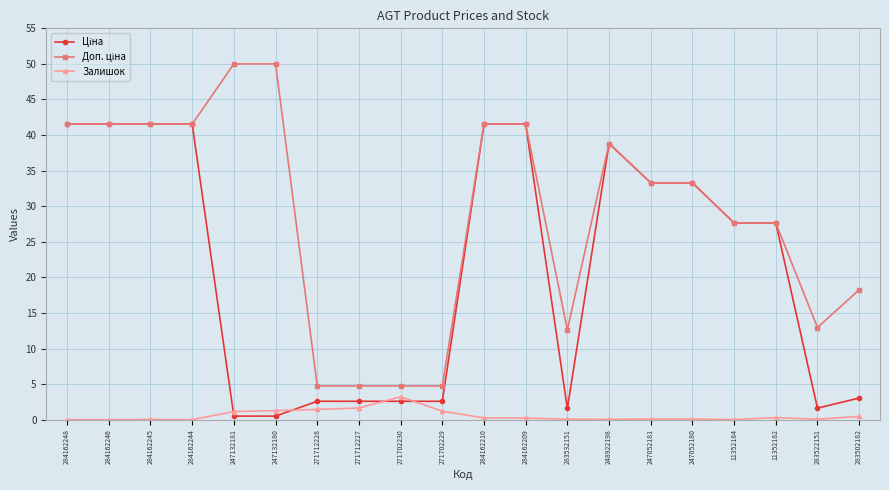

True or false: Залишок has a value of 0.0 at 284162245.

True